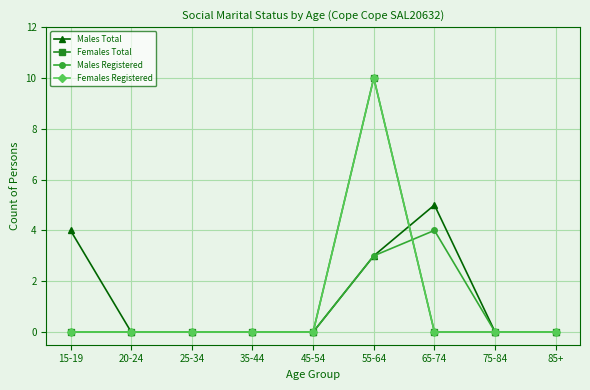

Is this an area chart (filled region under the line)?

No